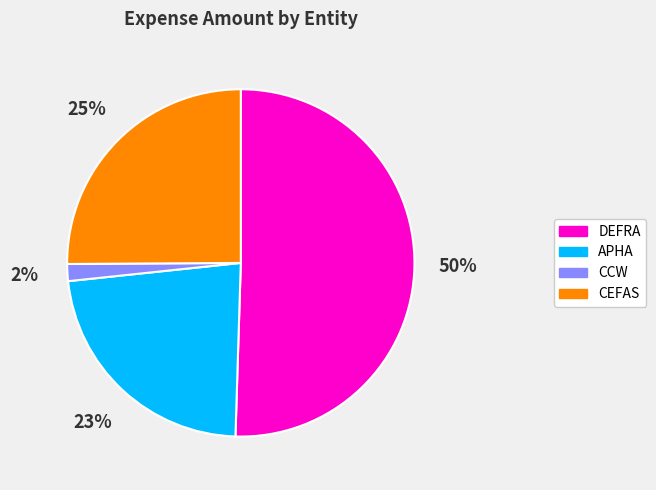

To the nearest percent, what is the average slice percentage?

25%